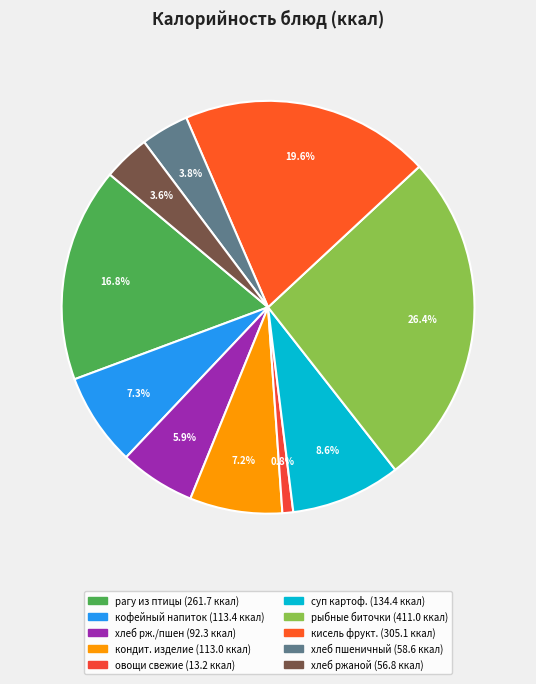

How many segments does this pie chart have?

10